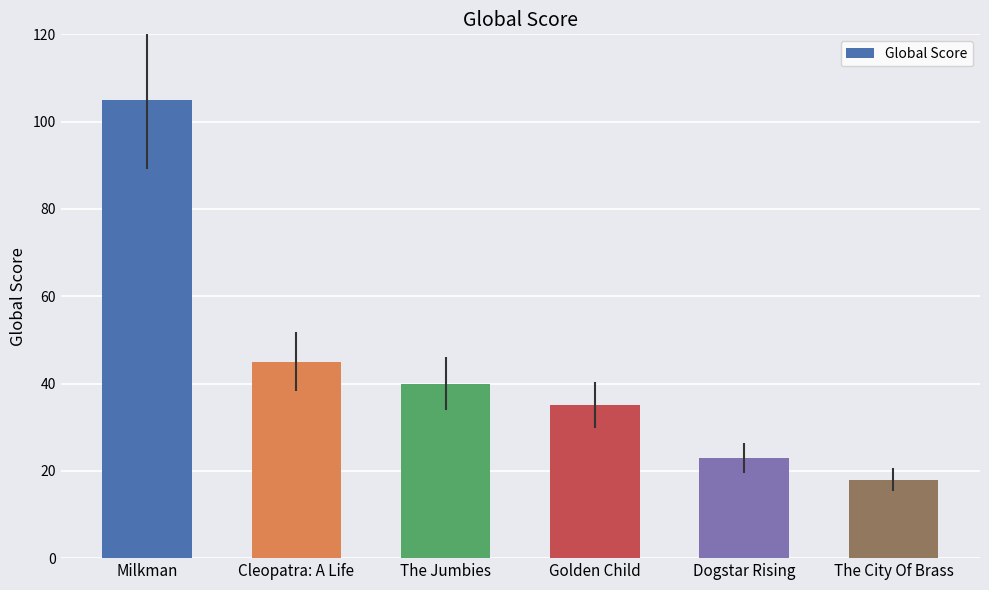

What is the sum of all values?

266